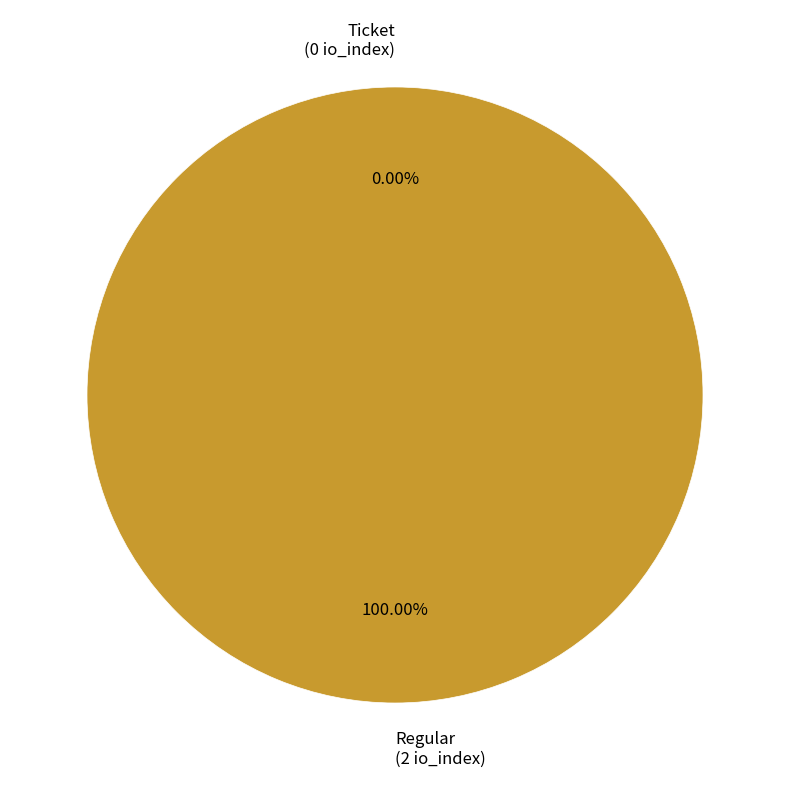

Is Ticket the majority of the pie?

No